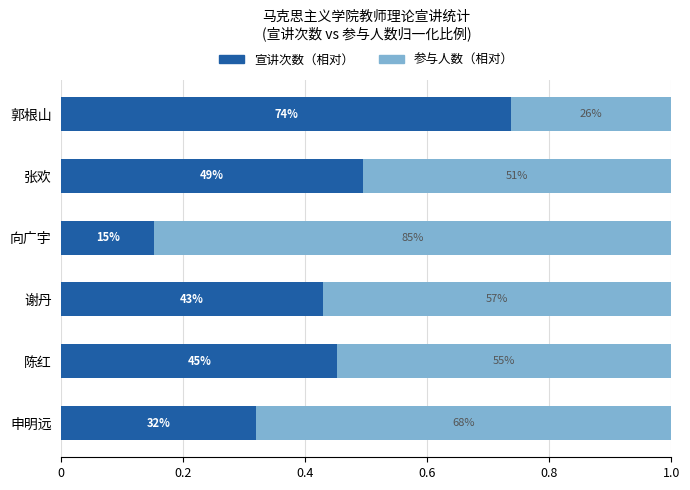

What are all the series names shown in the legend?

宣讲次数（相对）, 参与人数（相对）